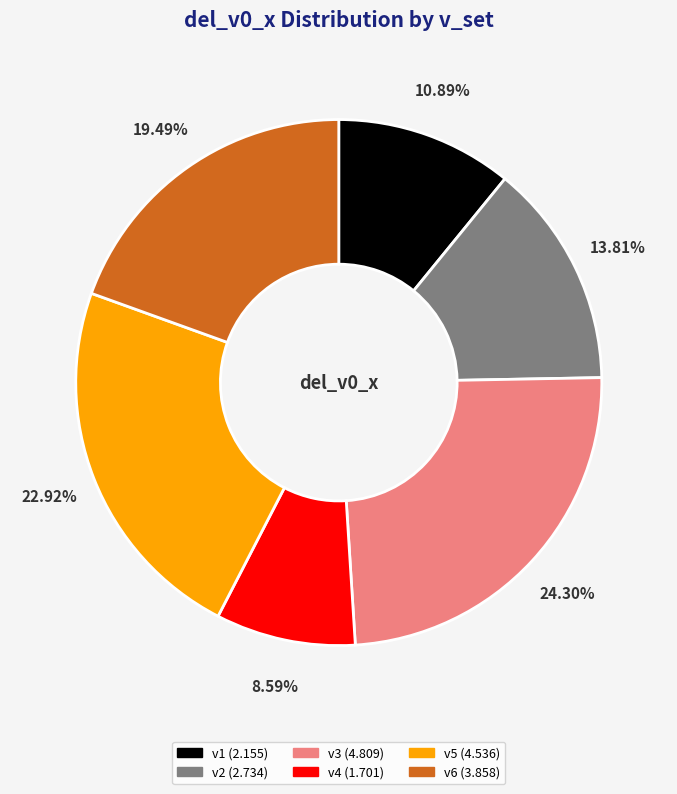

To the nearest percent, what is the combined percentage of v2 and v4?

22%